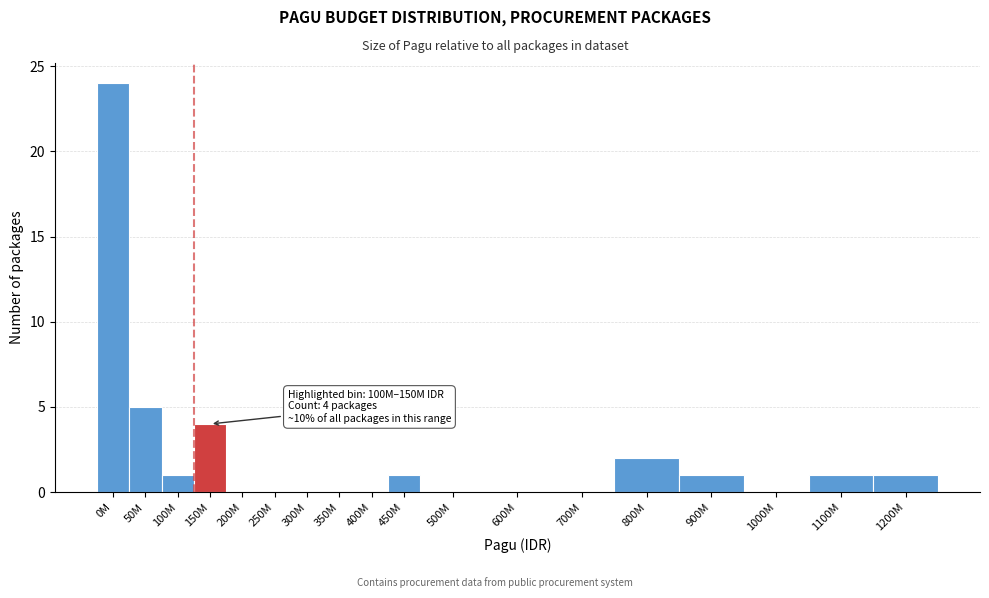

Reading left to right, extract all data points from this chart.

0M=24	50M=5	100M=1	150M=4	200M=0	250M=0	300M=0	350M=0	400M=0	450M=1	500M=0	600M=0	700M=0	800M=2	900M=1	1000M=0	1100M=1	1200M=1